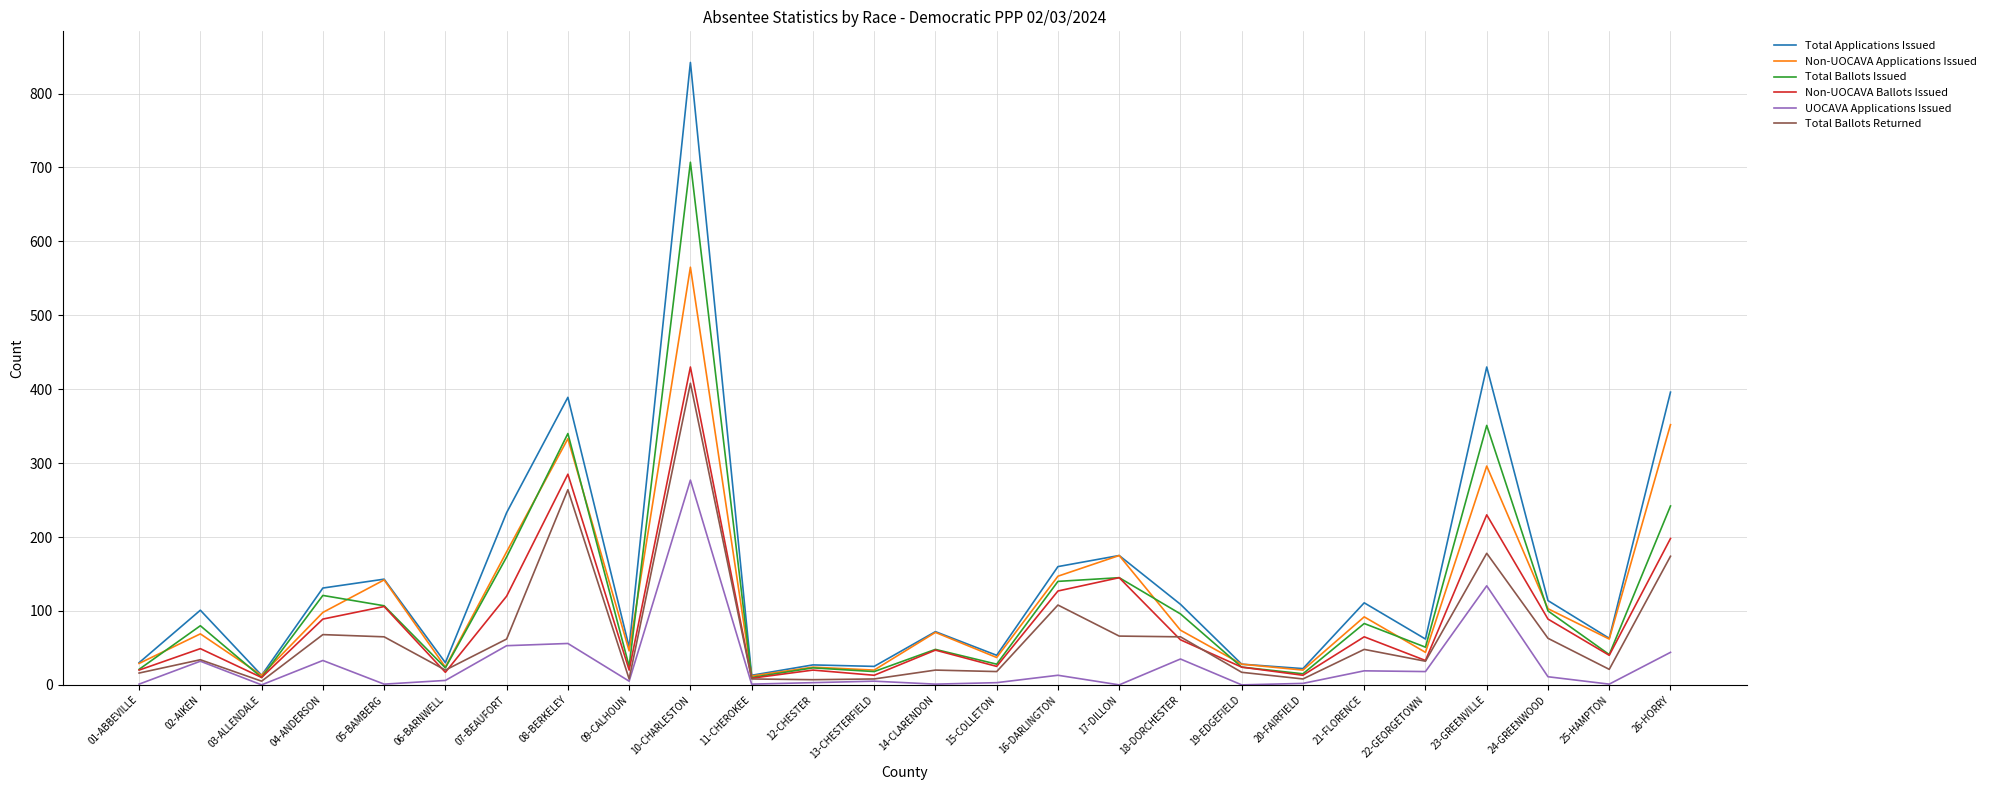

At which category does Total Ballots Returned reach its first local valley?

03-ALLENDALE